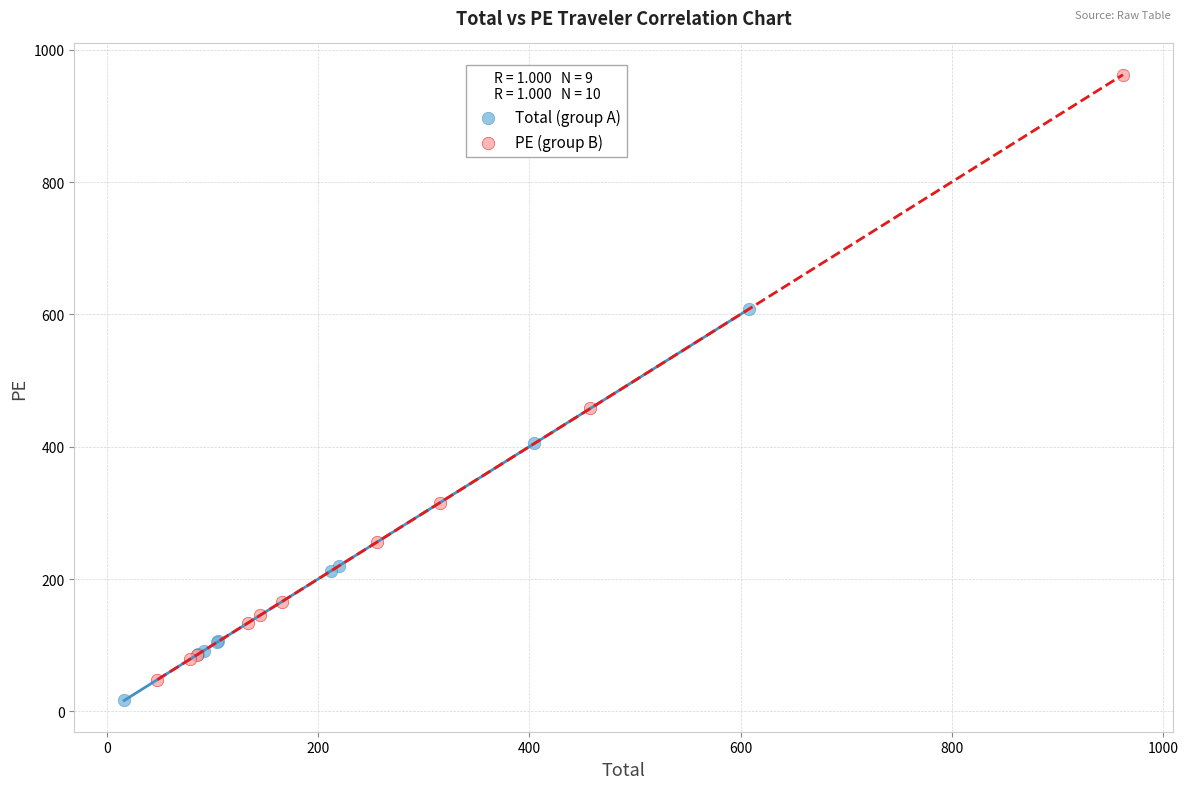

Which series has the largest Y range (max minus min)?

PE (group B)